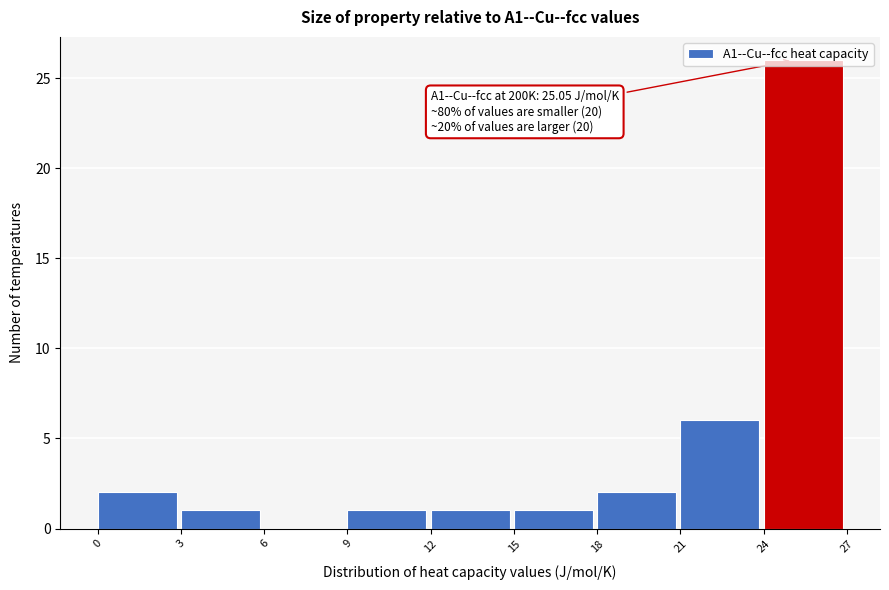

Which range on the x-axis has the tallest bar?

24 to 27